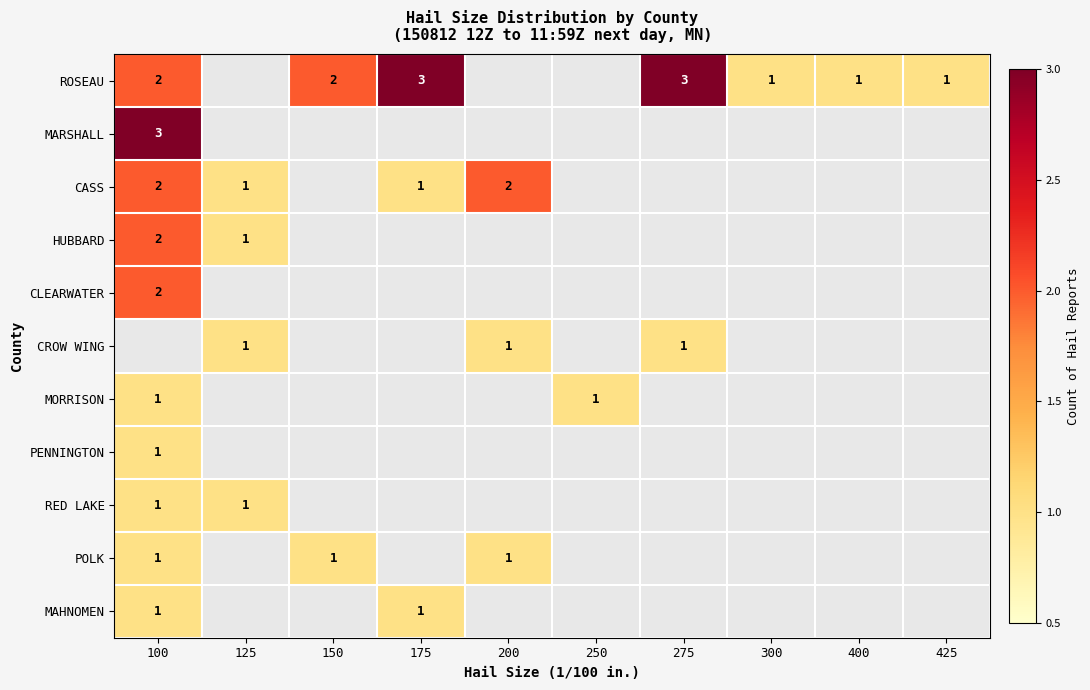

True or false: CASS has a value of 1 at 175.

True